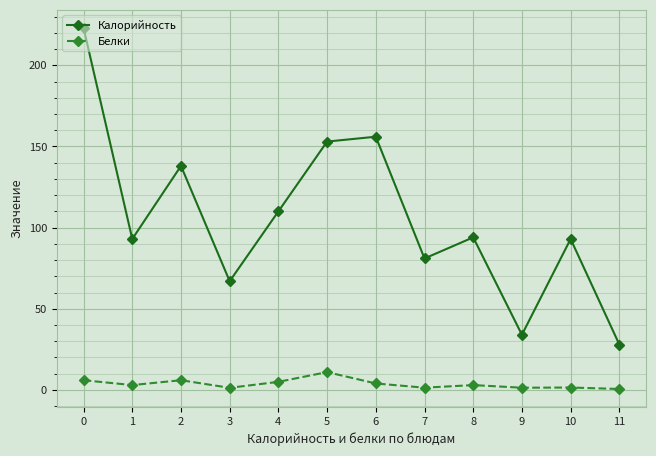

At how many categories does at least one series exceed 90?

8